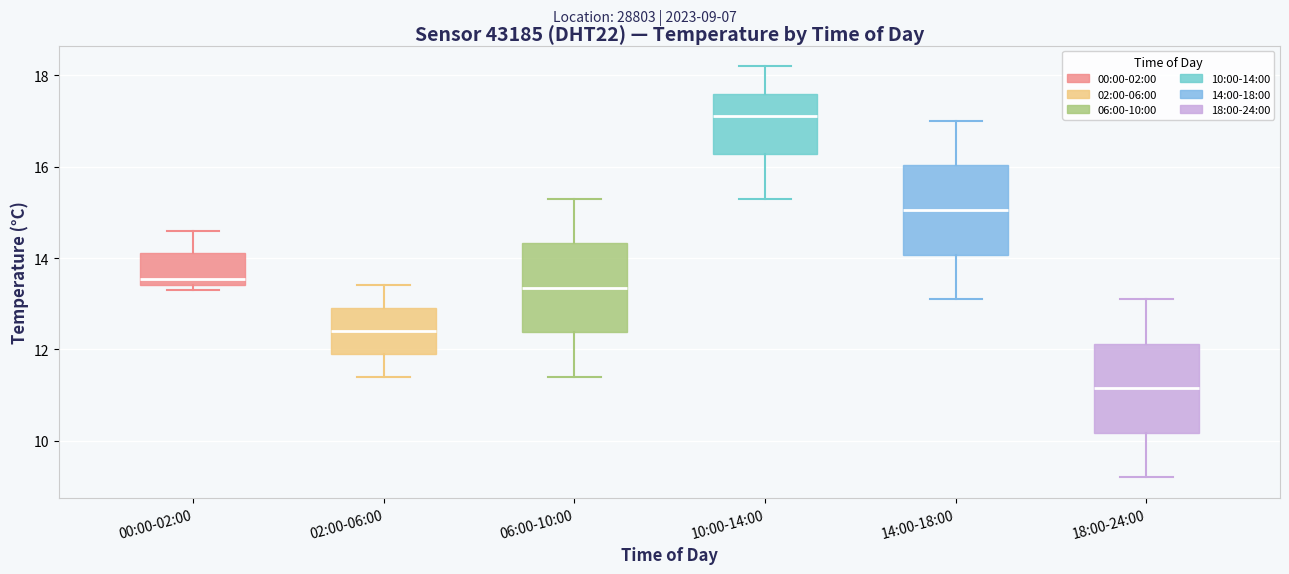

Reading left to right, transcribe this box plot: for each box, give where its median line is, the range the box spans, and where its two whiskers end, as read against the y-axis. The values are not printed on the chart, so give them approximately, as read against the axis.

00:00-02:00: median 13.6, box 13.4 to 14.2, whiskers 13.4 (just below the box's lower edge) to 14.6
02:00-06:00: median 12.4, box 12.0 to 13.0, whiskers 11.4 to 13.4
06:00-10:00: median 13.4, box 12.4 to 14.4, whiskers 11.4 to 15.4
10:00-14:00: median 17.2, box 16.2 to 17.6, whiskers 15.4 to 18.2
14:00-18:00: median 15.0, box 14.0 to 16.0, whiskers 13.2 to 17.0
18:00-24:00: median 11.2, box 10.2 to 12.2, whiskers 9.2 to 13.2